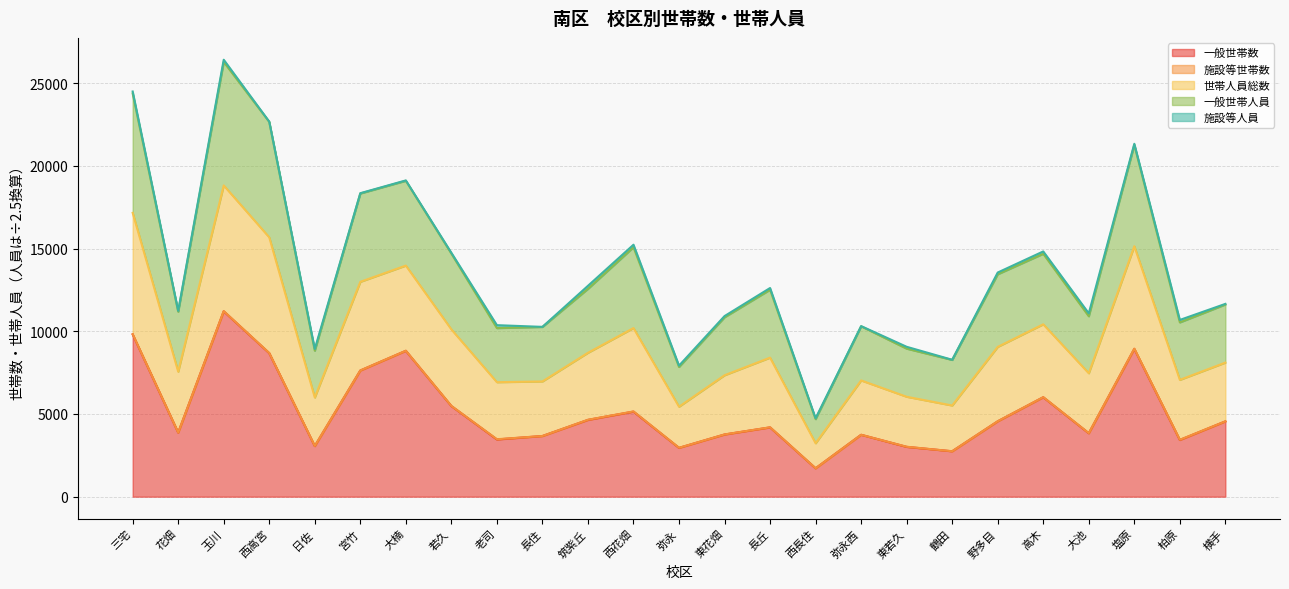

True or false: 一般世帯人員 and 一般世帯数 cross at least once.

False